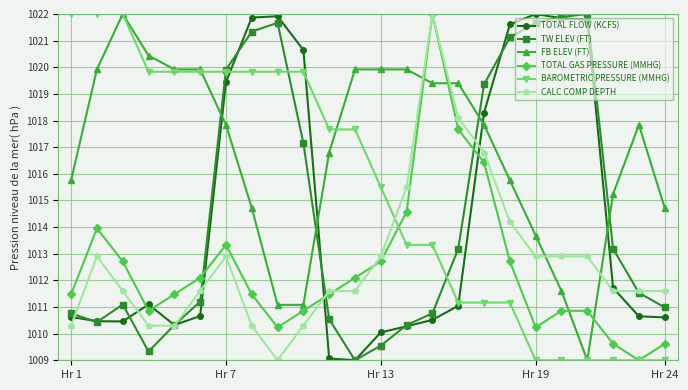

What is the maximum value for TW ELEV (FT)?

1022.0